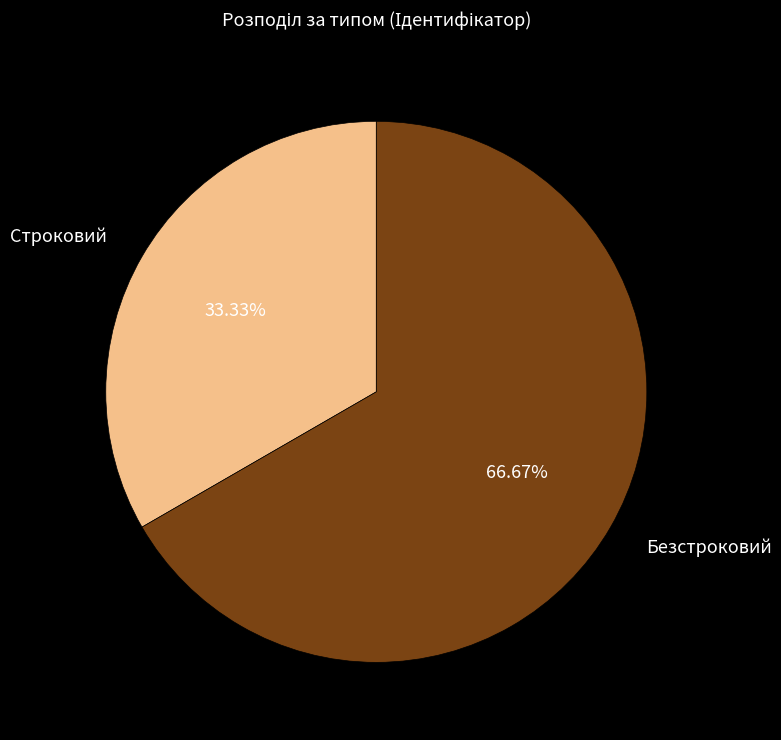

True or false: Строковий accounts for 33% of the total.

True